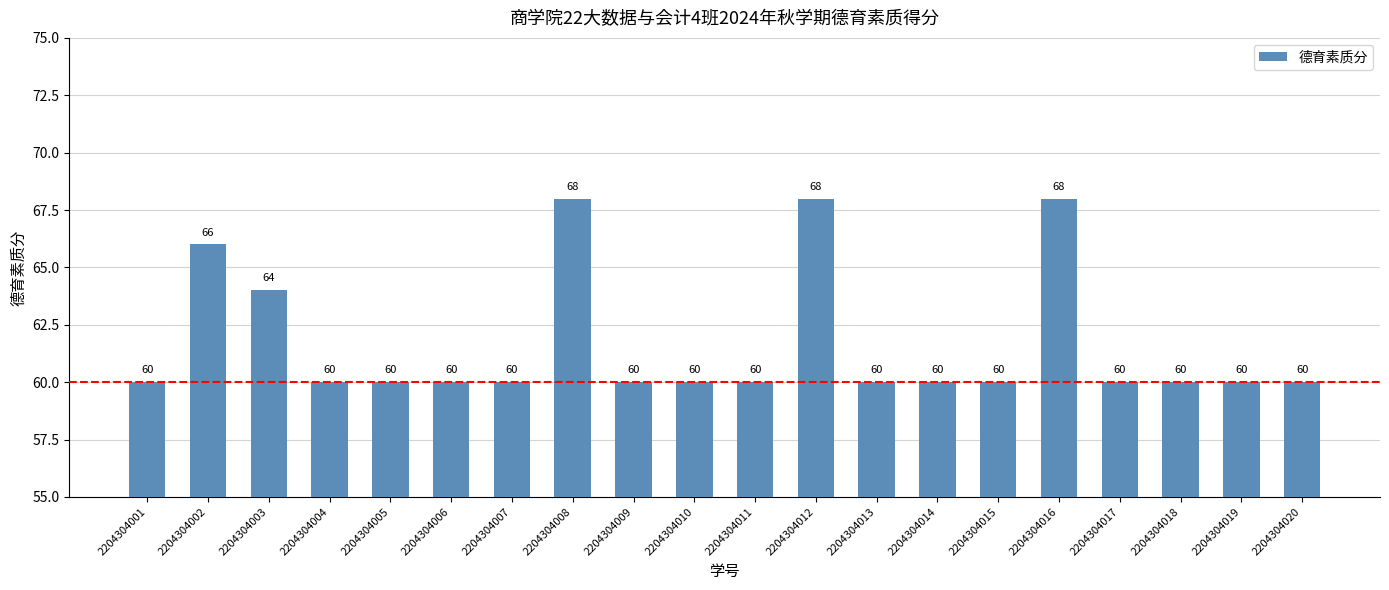

What is the difference between the maximum and minimum values?

8